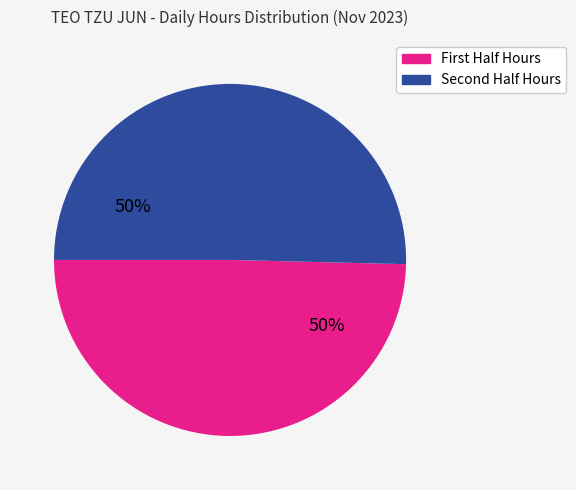

Is there a majority slice in this chart?

Yes